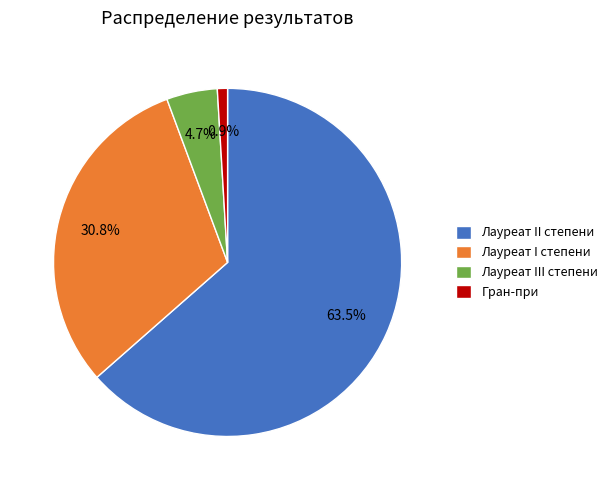

Which slice is the largest?

Лауреат II степени